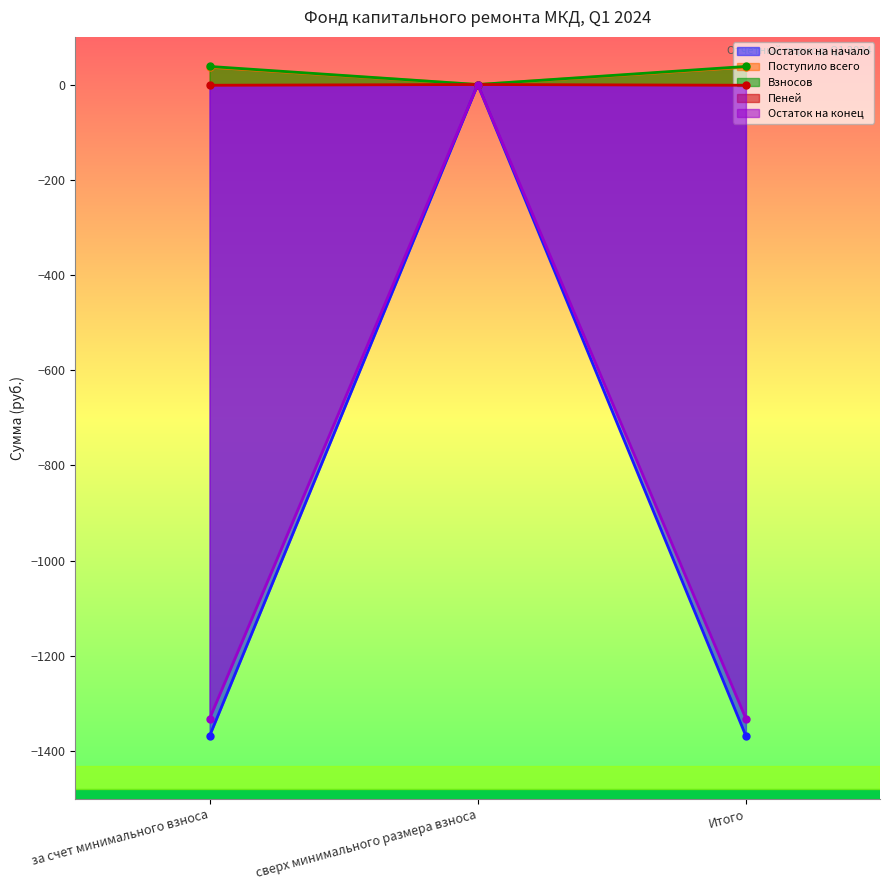

How many series are shown in this chart?

5